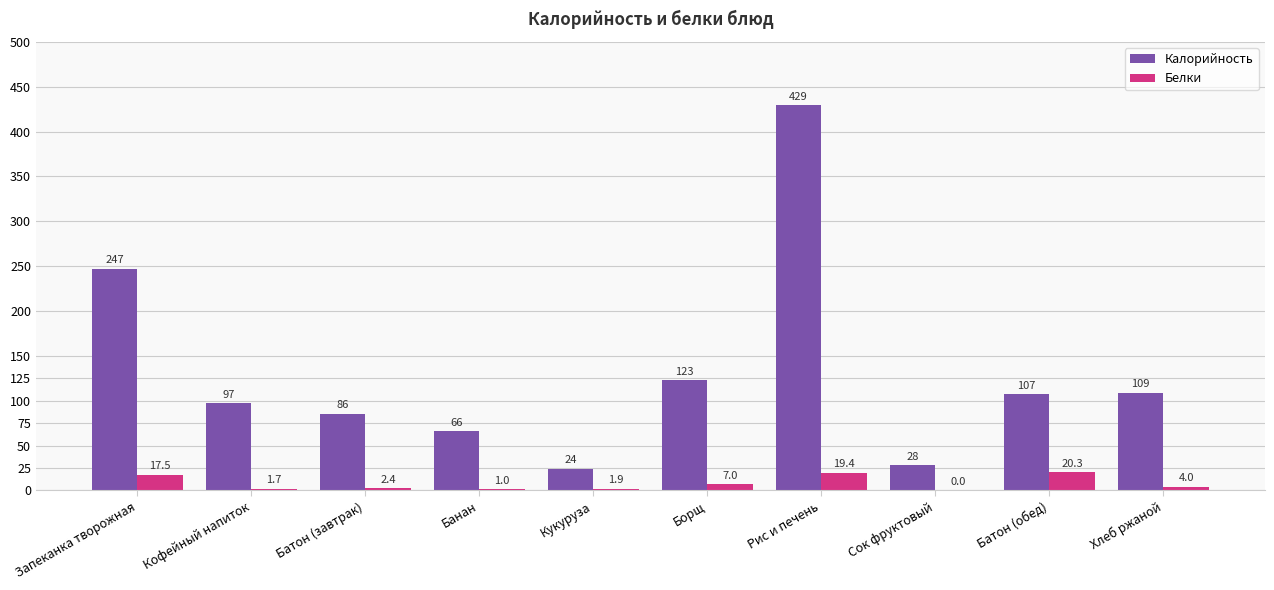

What is the approximate value of Калорийность at Батон (обед)?

107.2